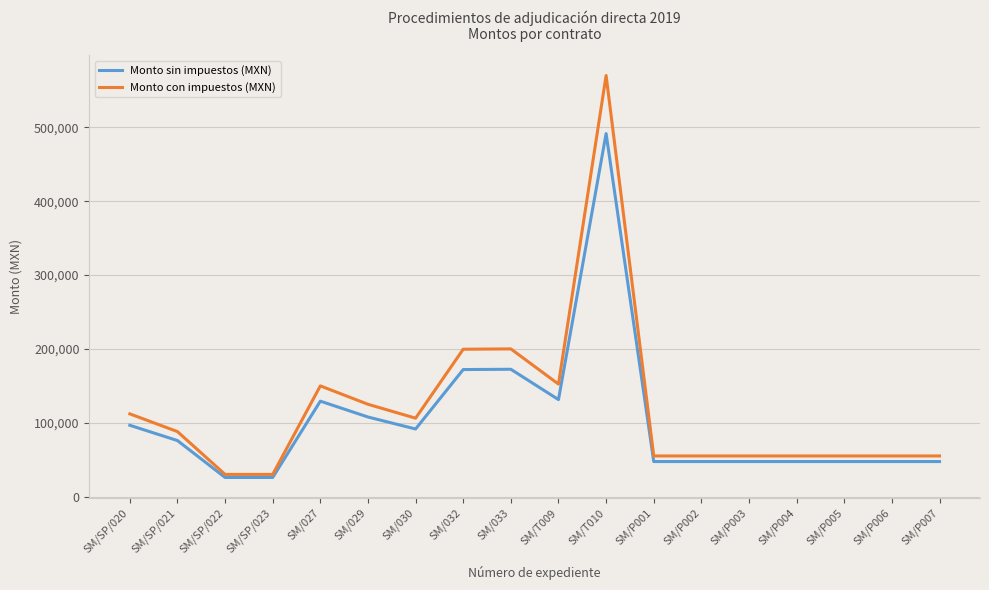

The value of Monto con impuestos (MXN) at SM/P007 is 54999.9. True or false?

True